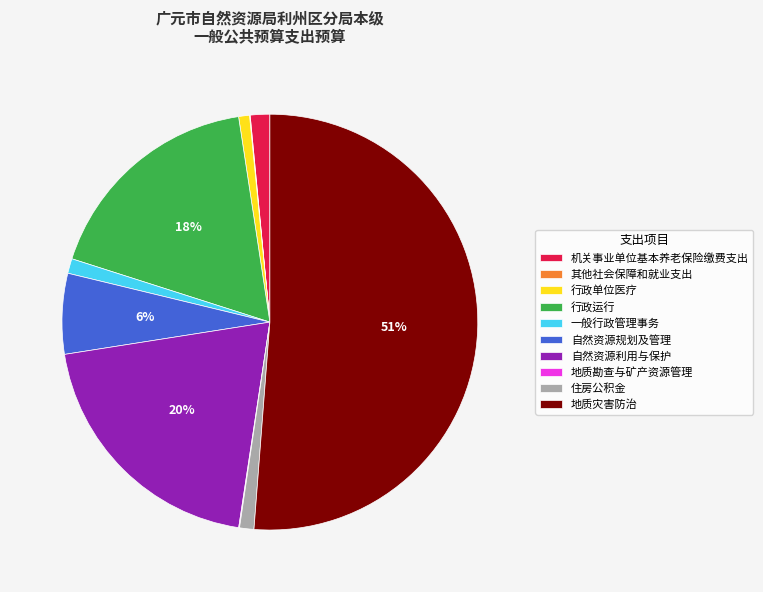

Which slice represents more than half of the pie?

地质灾害防治